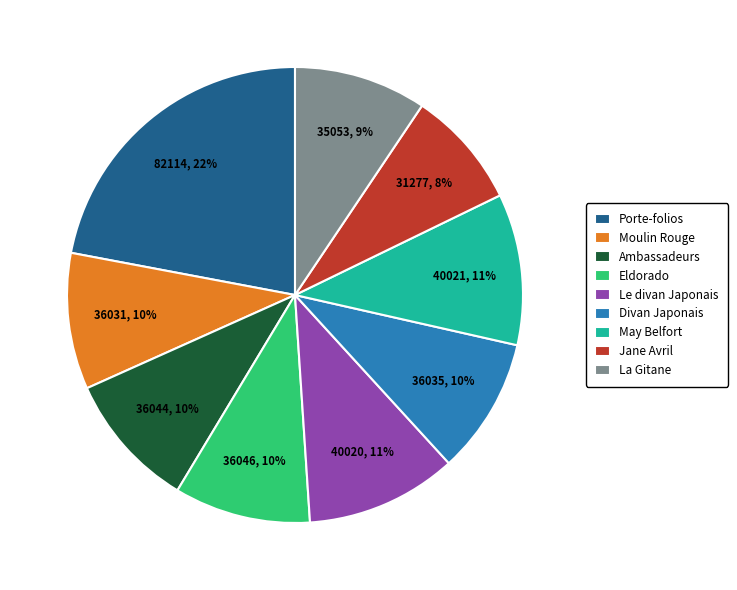

Which category has the smallest portion of the pie?

Jane Avril